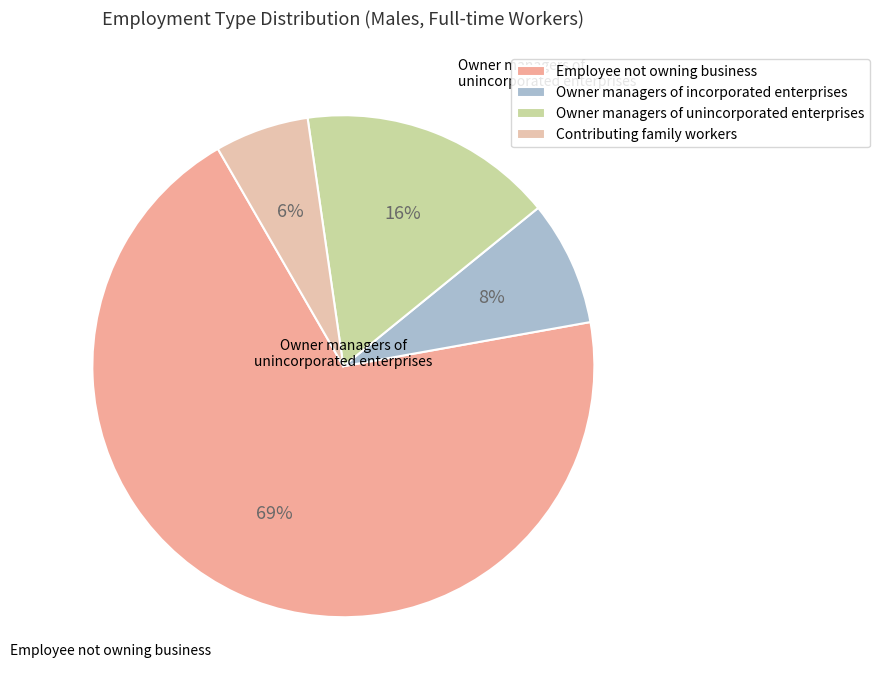

To the nearest percent, what is the combined percentage of Owner managers of incorporated enterprises and Contributing family workers?

14%